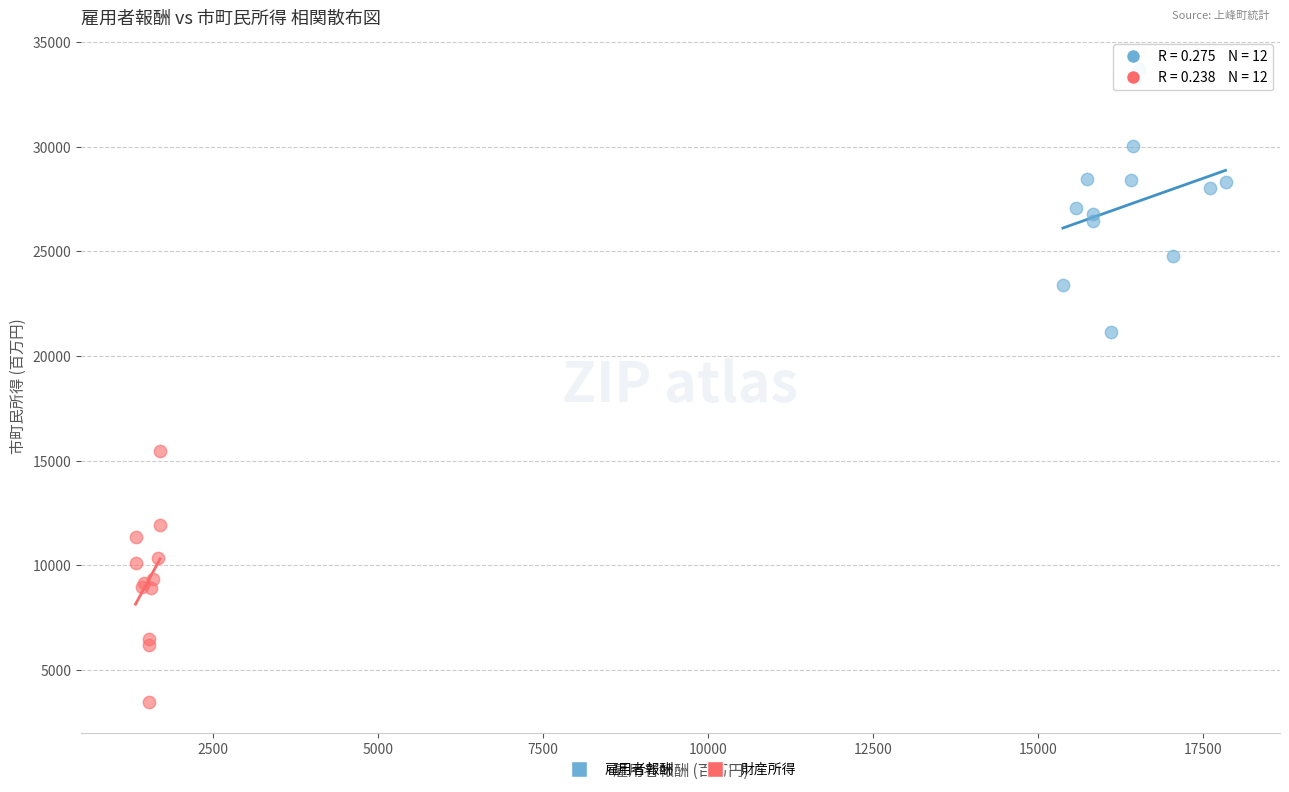

Which series reaches the maximum Y coordinate?

雇用者報酬